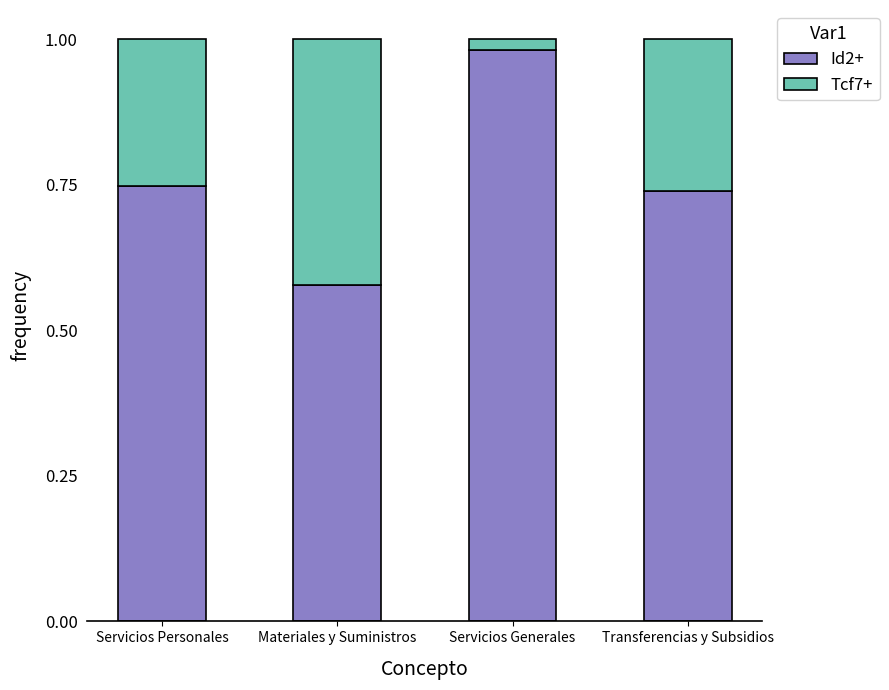

Is it true that Id2+ equals 1.1 at Servicios Personales?

False